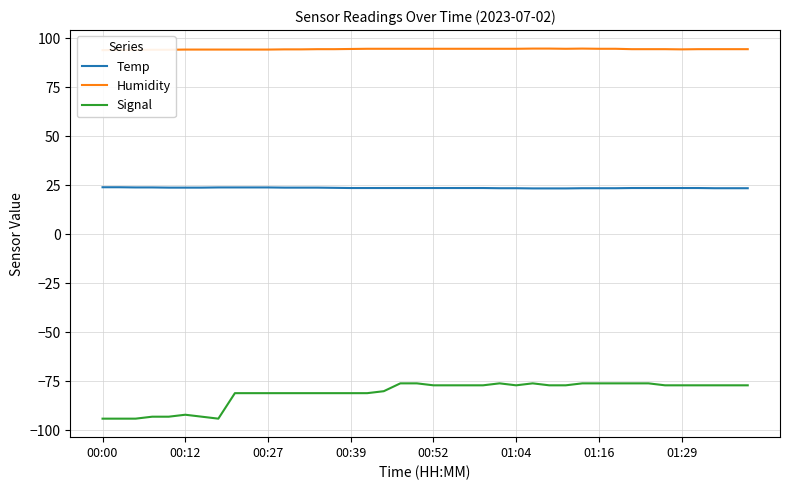

What is the highest value of the Temp series?

24.0